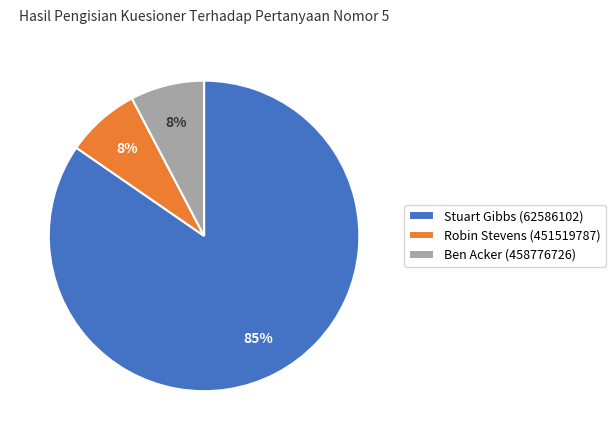

Combined, do Stuart Gibbs (62586102) and Ben Acker (458776726) account for over 50%?

Yes